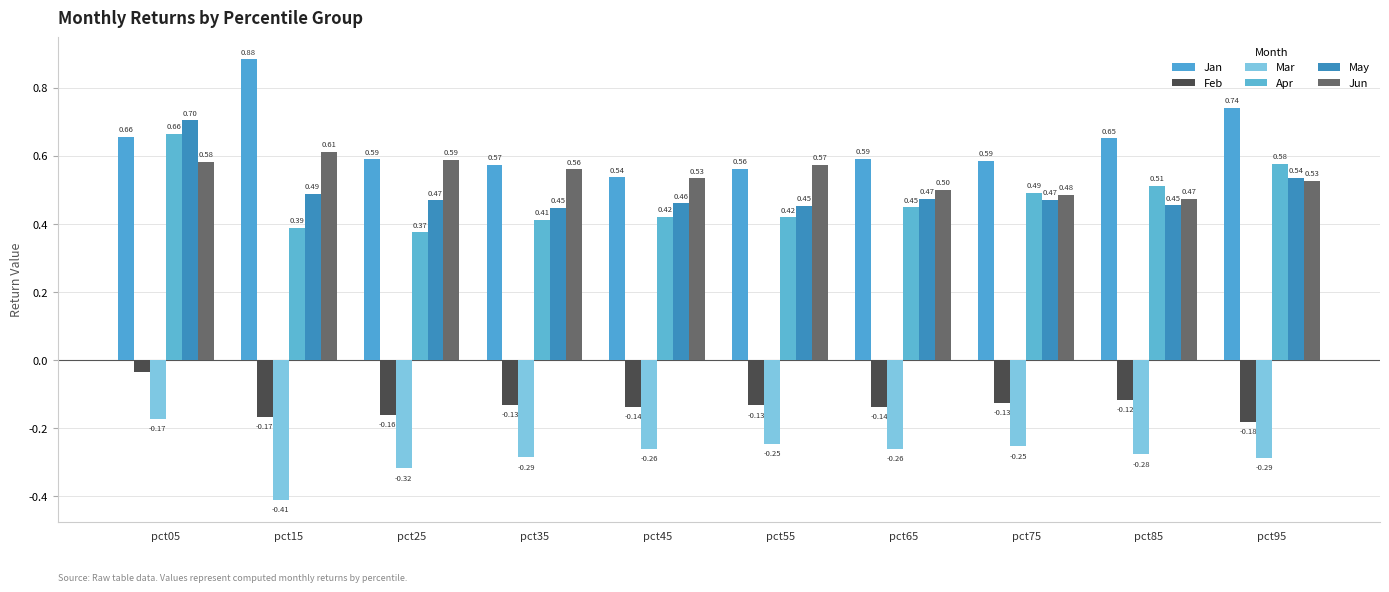

What is the difference between the maximum and second lowest values in the May series?

0.3